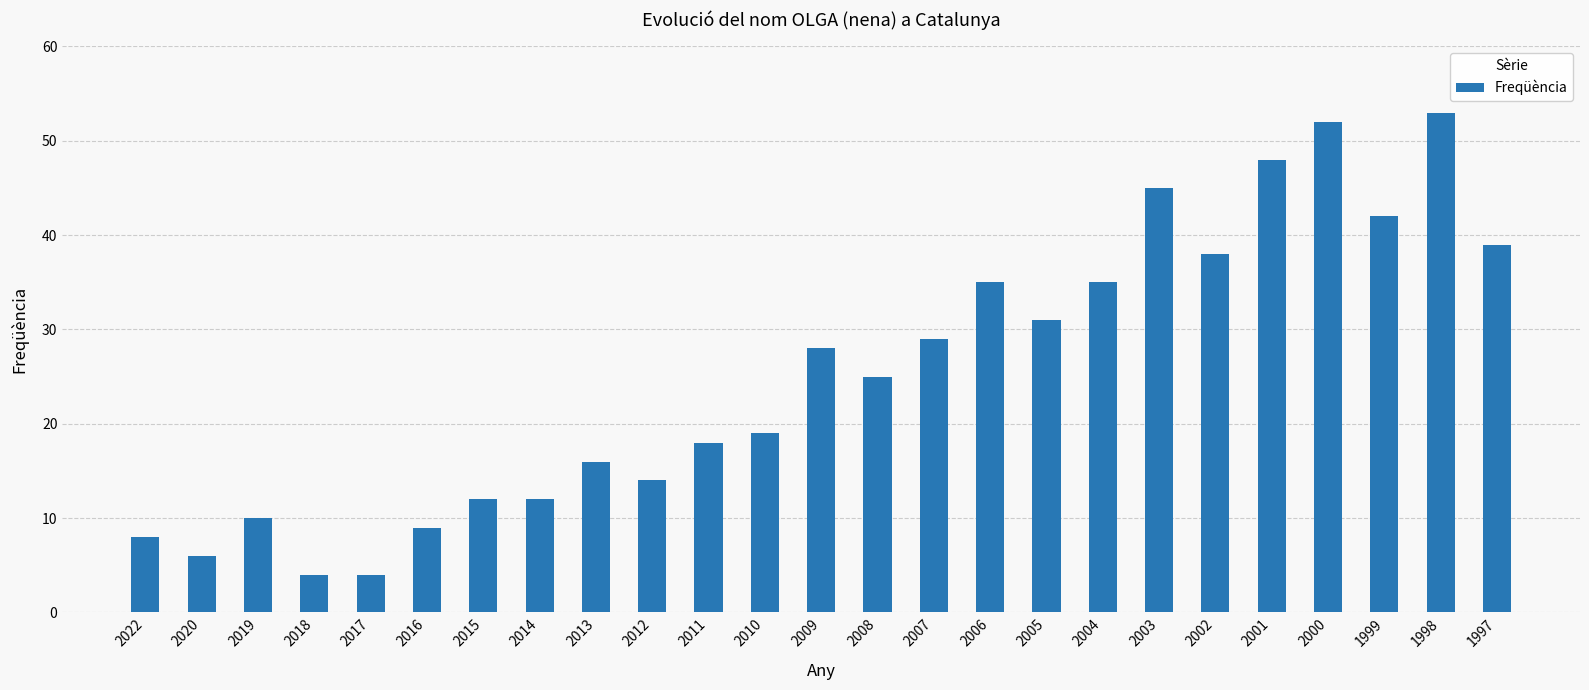

Where is the data nearest to the value 28?

2009